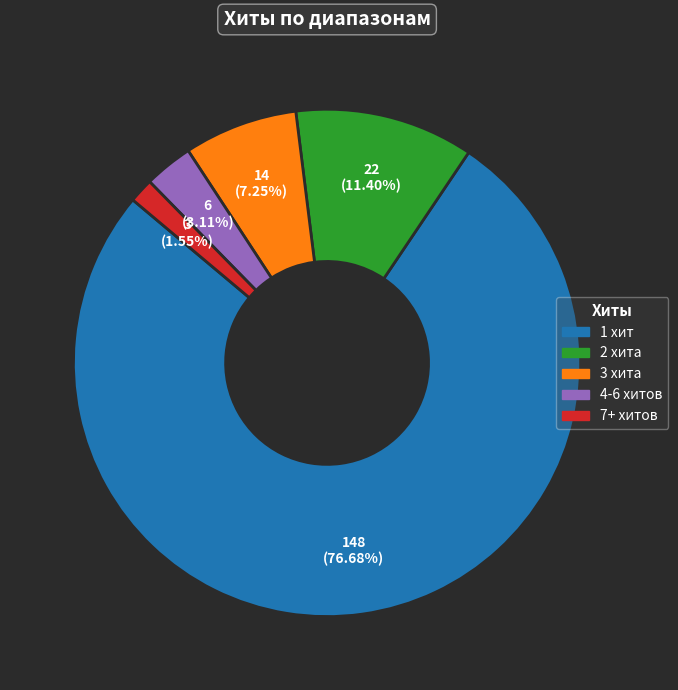

Is there a majority slice in this chart?

Yes